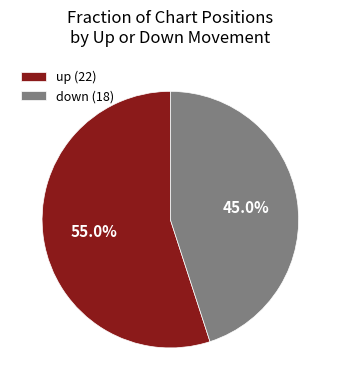

What percentage is the down slice, to the nearest percent?

45%